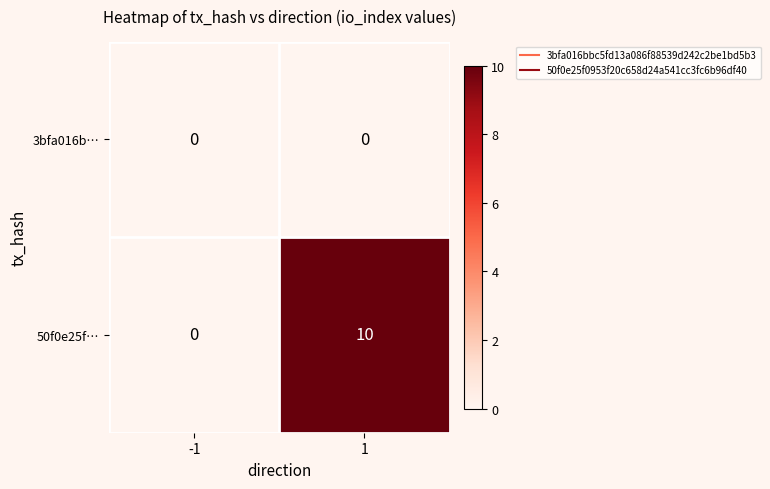

What is the maximum value shown in the chart?

10